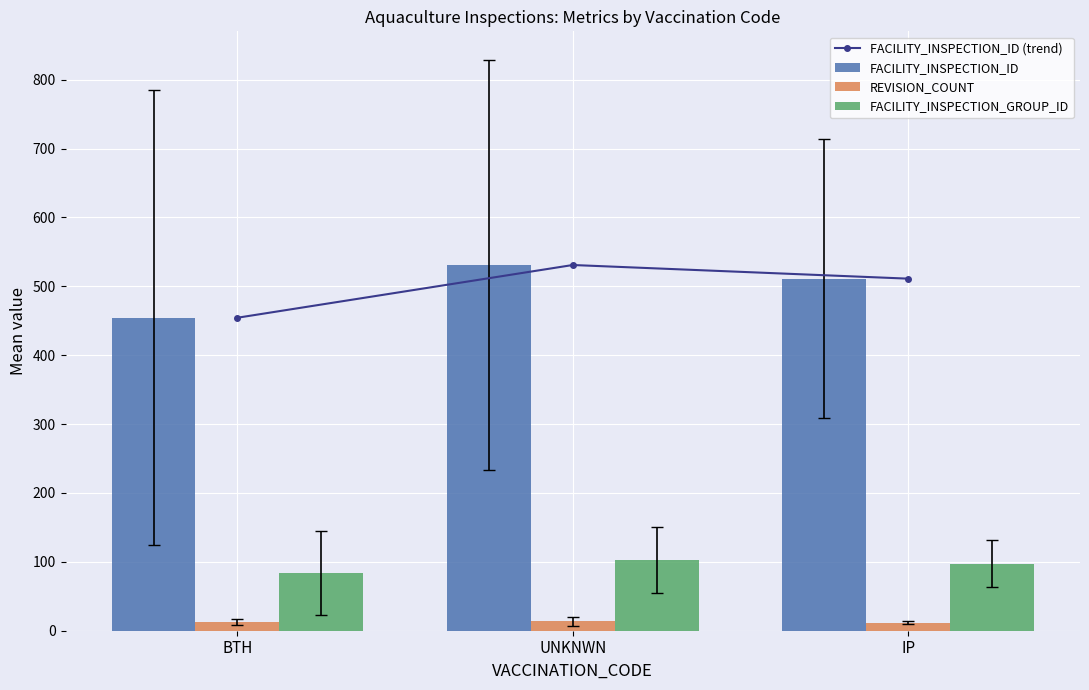

What is the spread (max minus min) of values at BTH?

442.1